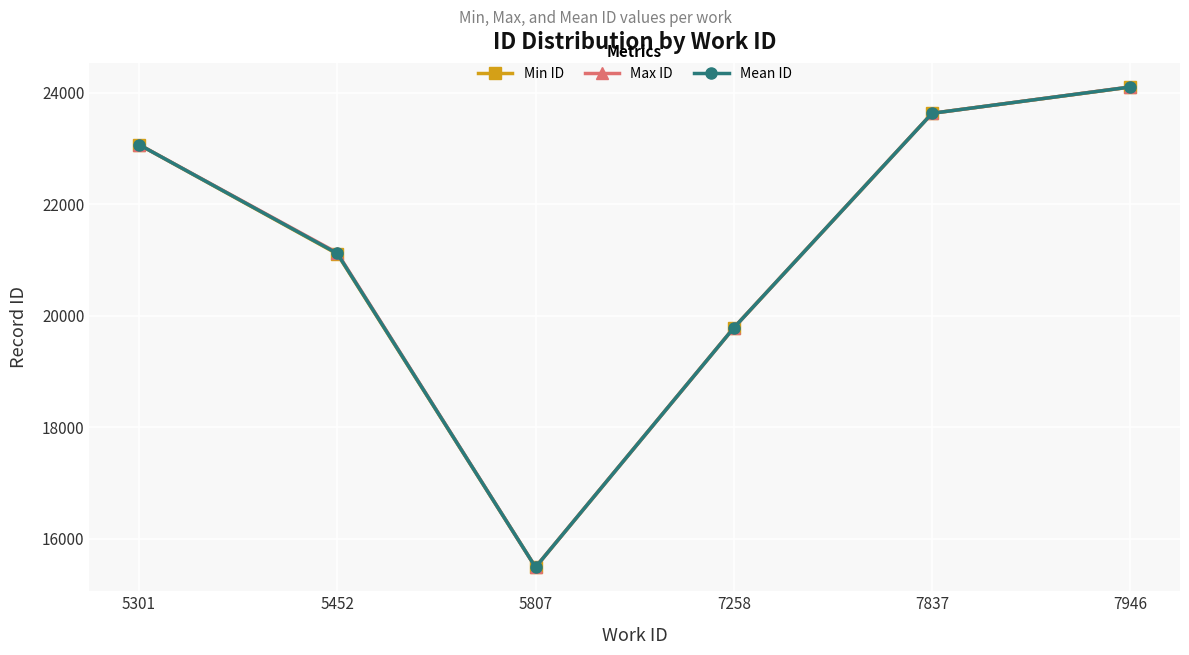

How many interior local valleys does the Max ID series have?

1